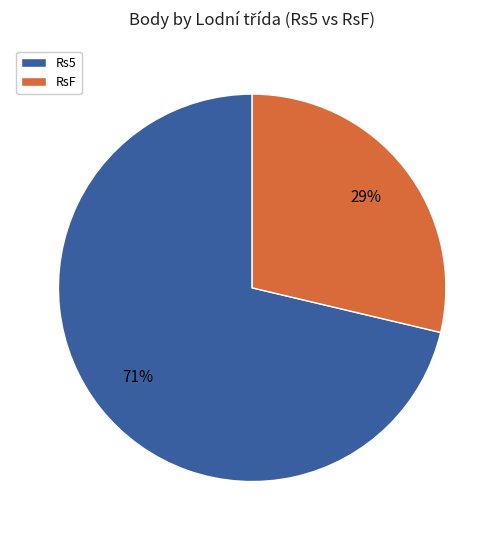

Combined, do Rs5 and RsF account for over 50%?

Yes